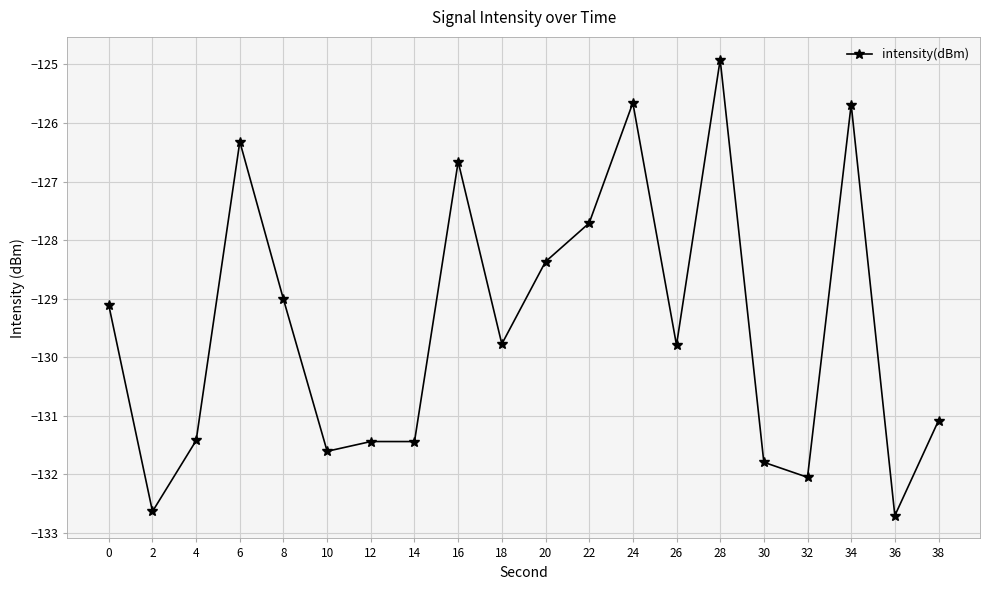

What is the greatest value displayed?

-124.9